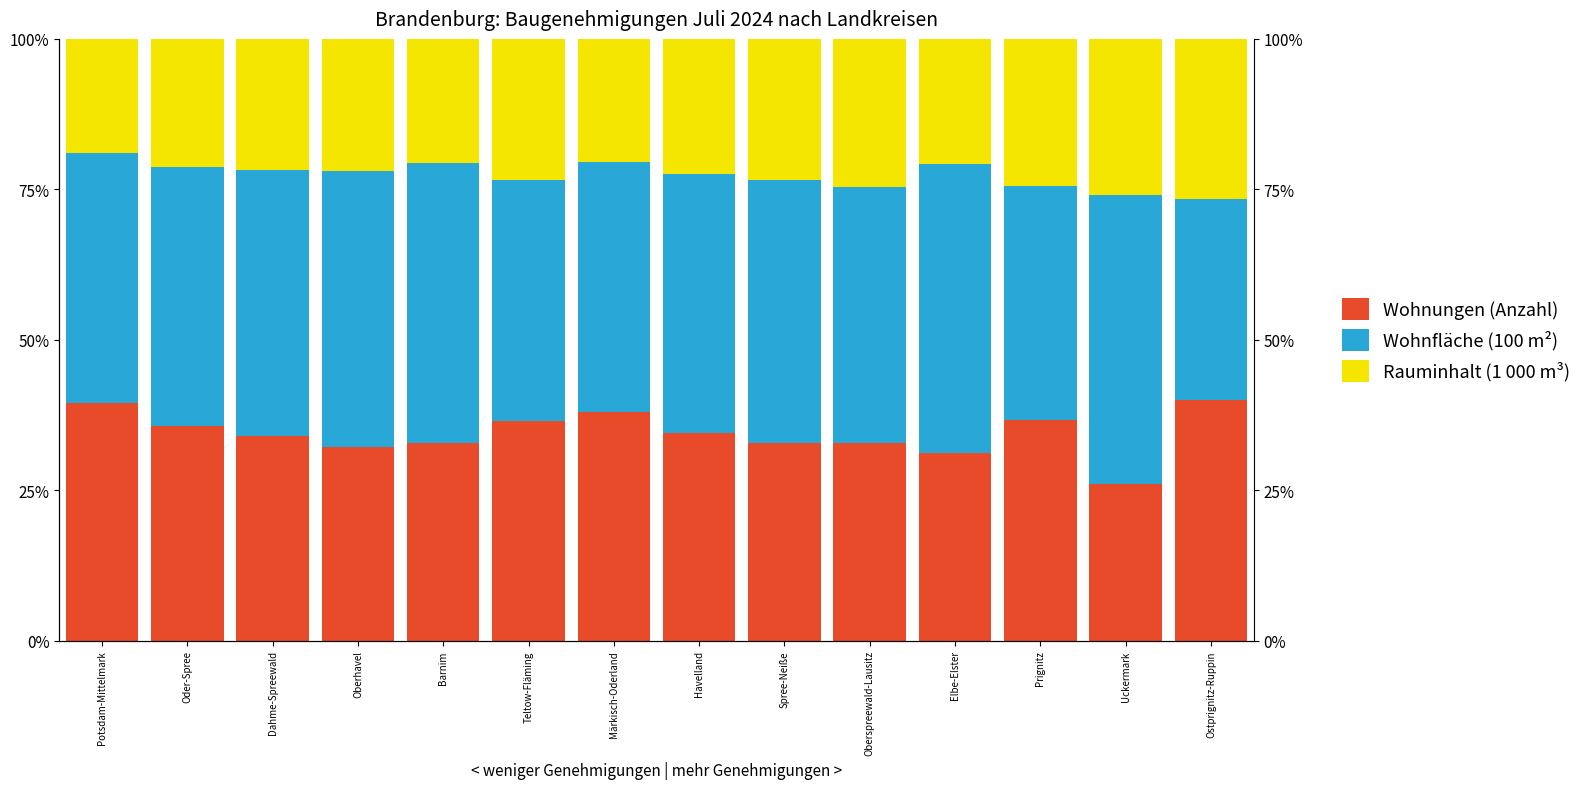

What are all the series names shown in the legend?

Wohnungen (Anzahl), Wohnfläche (100 m²), Rauminhalt (1 000 m³)